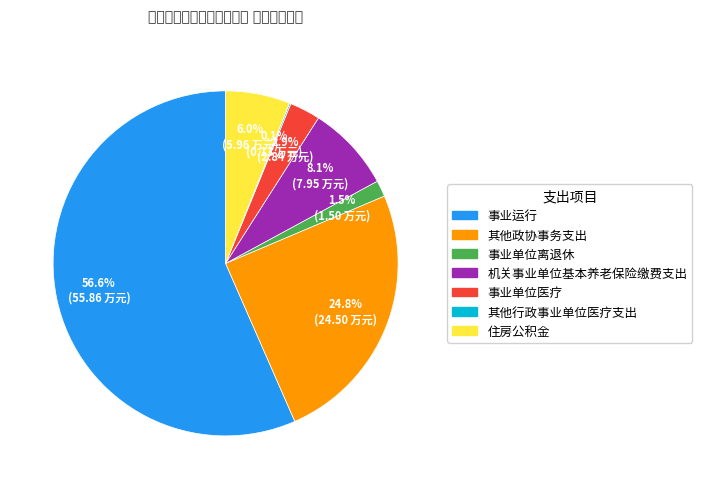

To the nearest percent, what percentage of the pie is 其他政协事务支出?

25%